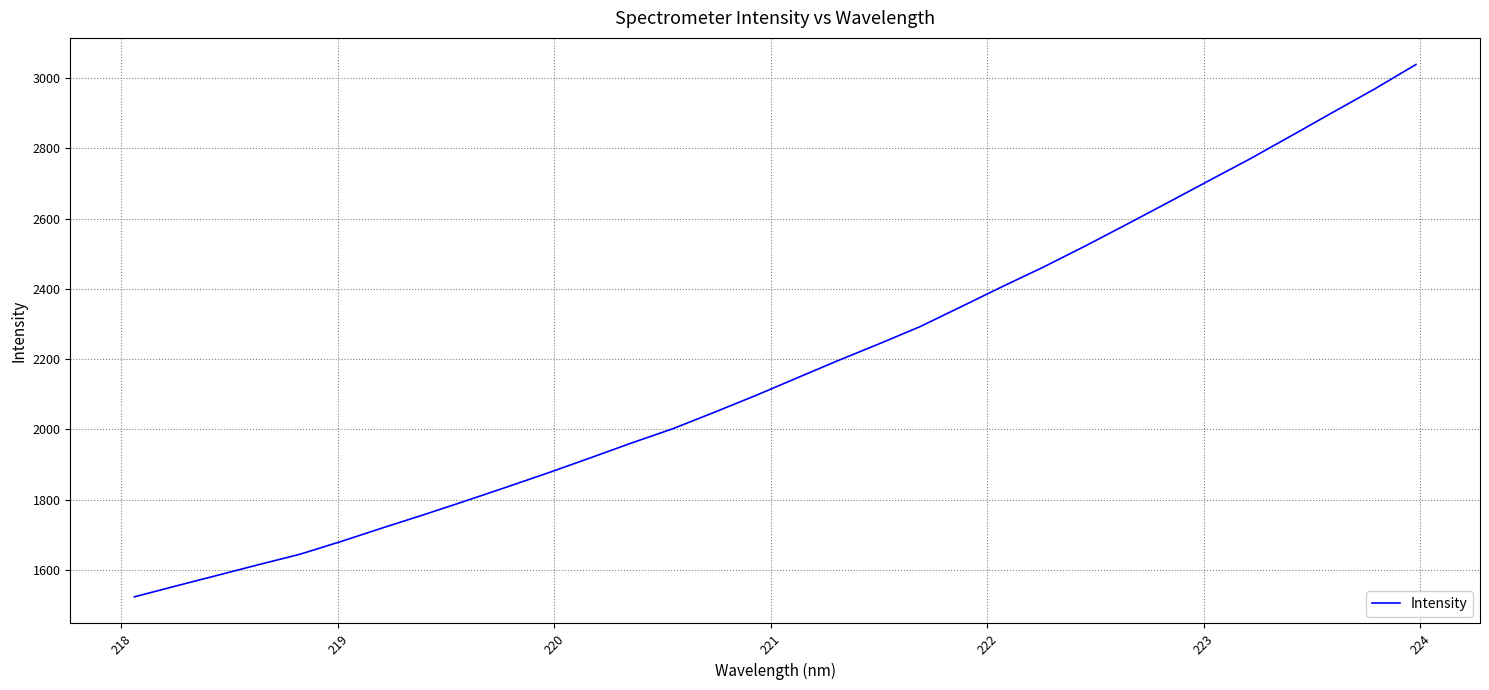

How many values exceed 2145?

16